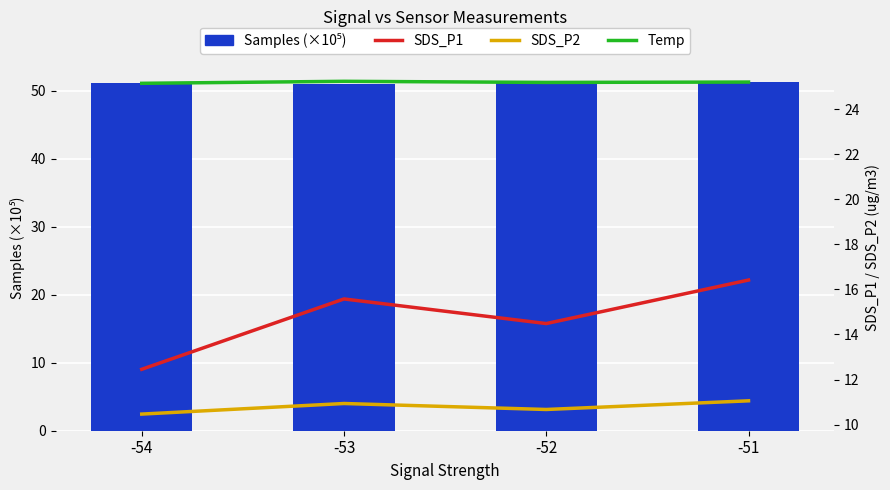

Which series has the largest total across all categories?

Samples (×10⁵)